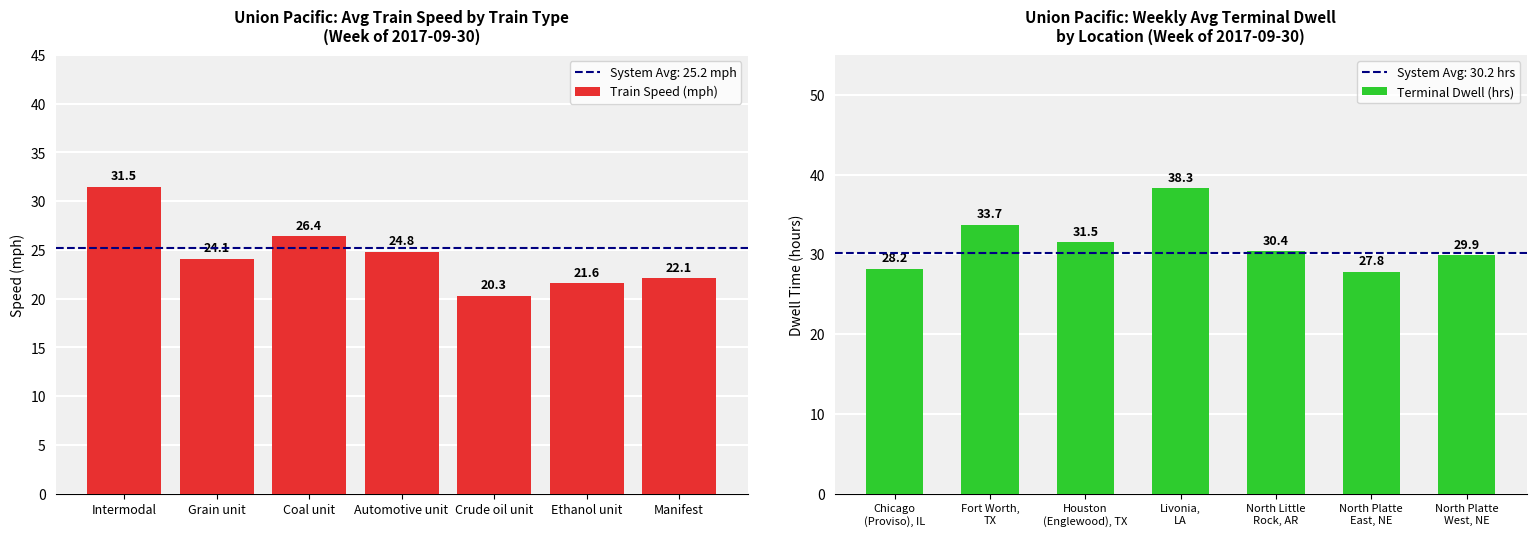

How many values in the Train Speed (mph) series exceed 24?

4